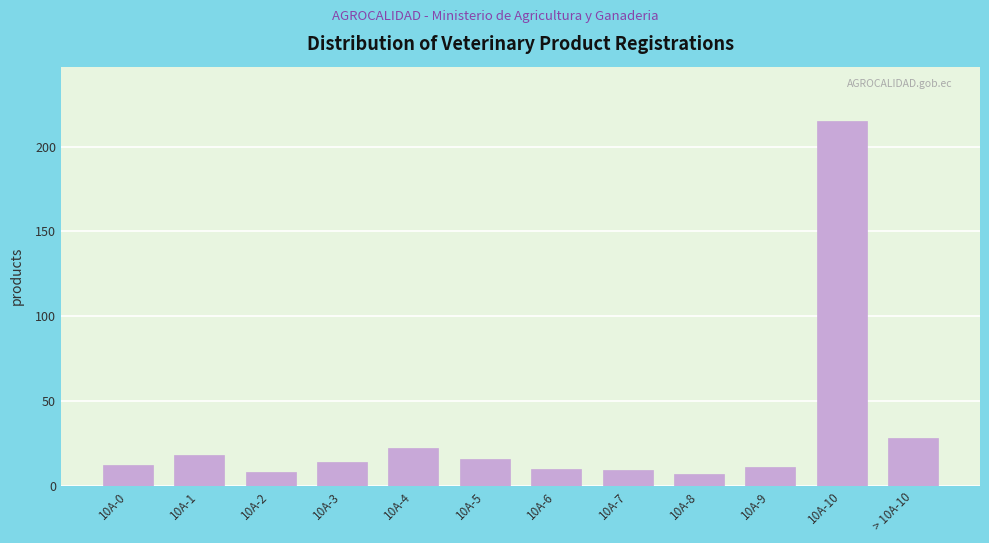

Reading left to right, extract all data points from this chart.

12	18	8	14	22	16	10	9	7	11	215	28